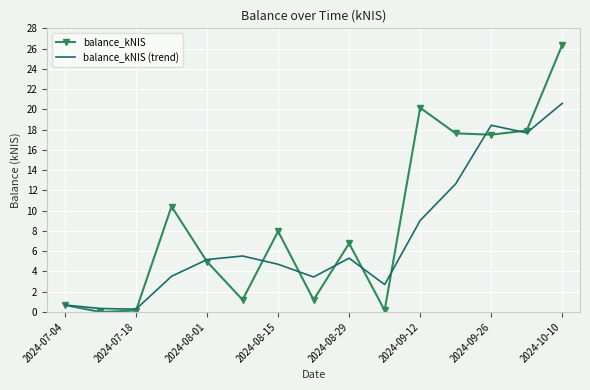

Which series has the largest total across all categories?

balance_kNIS